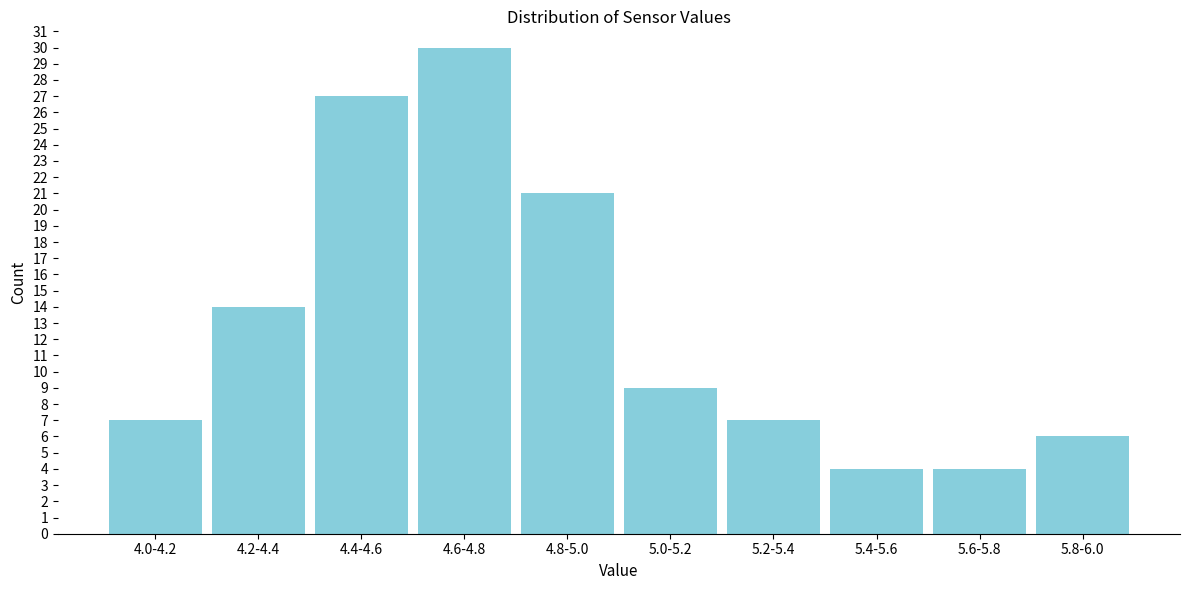

Reading left to right, what are all the values shown in this chart?

7	14	27	30	21	9	7	4	4	6